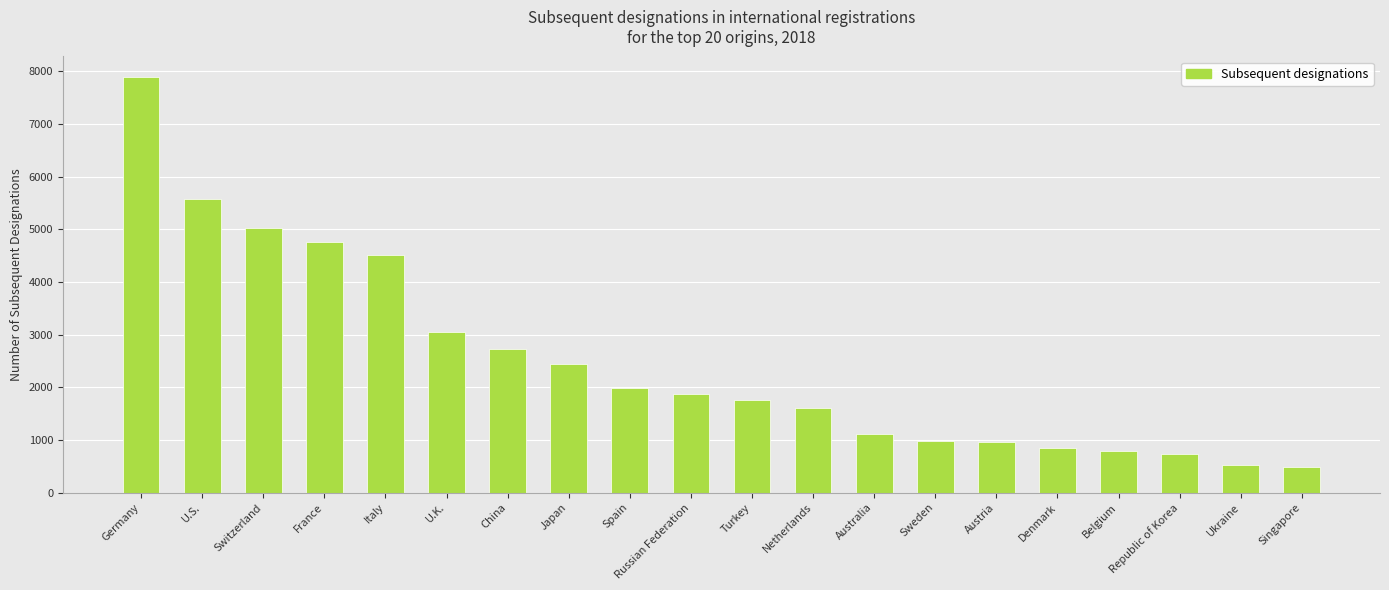

What is the change in value from Germany to Sweden?

-6908